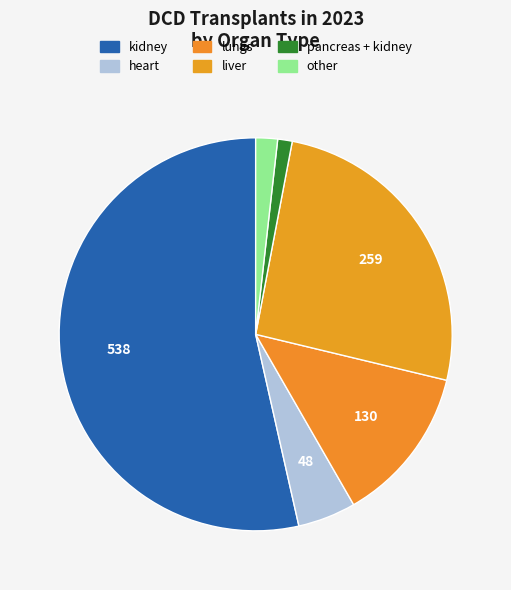

What percentage is the liver slice, to the nearest percent?

26%